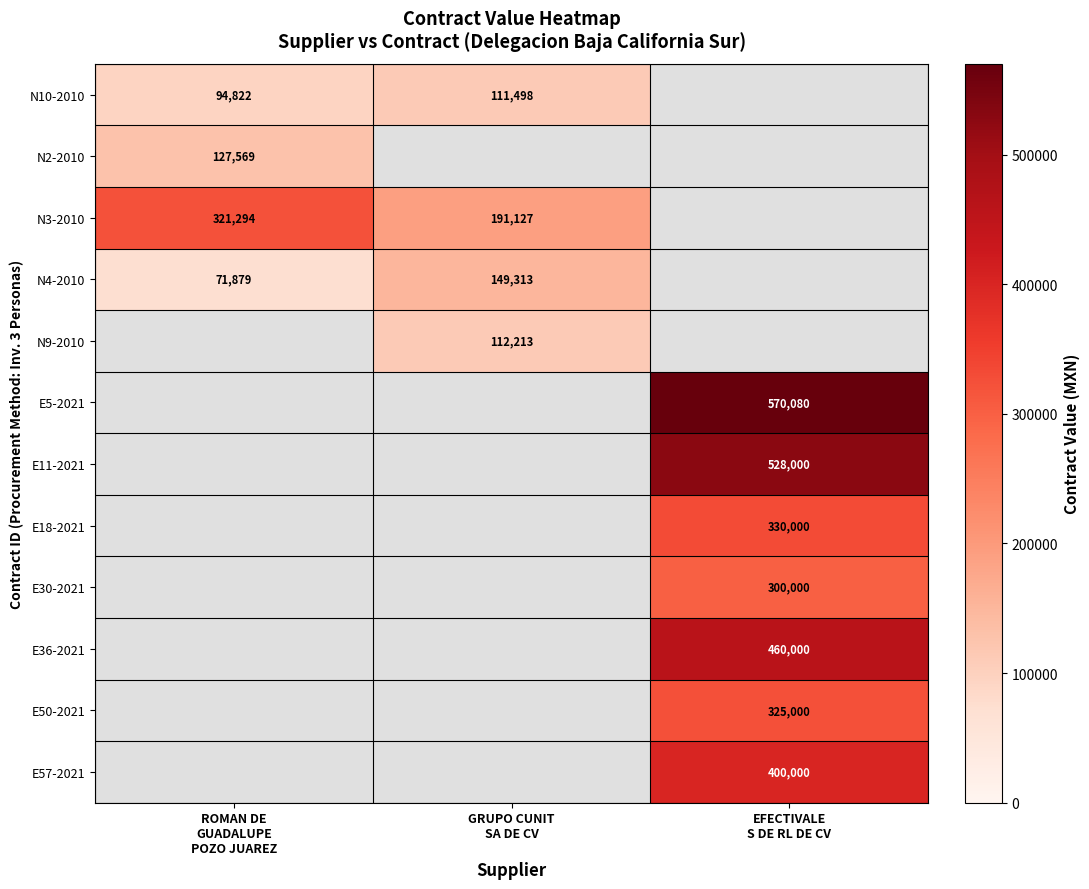

What is the spread (max minus min) of values at GRUPO CUNIT
SA DE CV?

79628.8